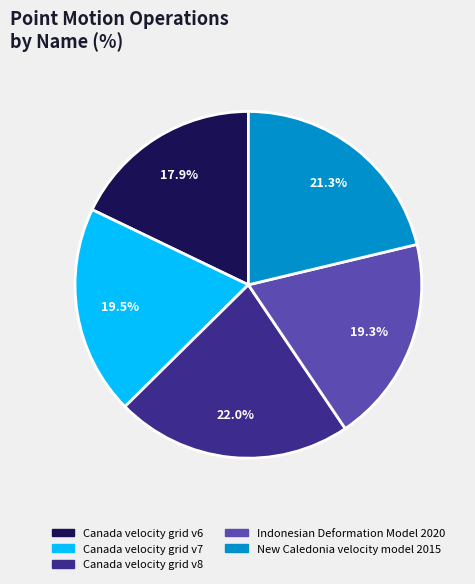

How many slices are in this pie chart?

5